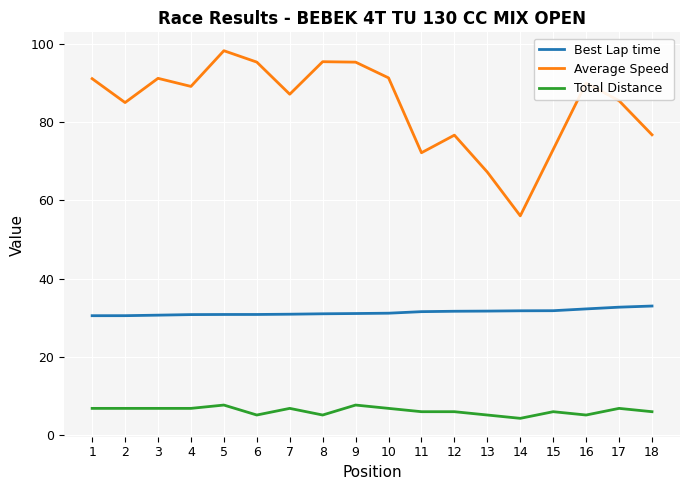

Is it true that Best Lap time equals 32.3 at 16?

True